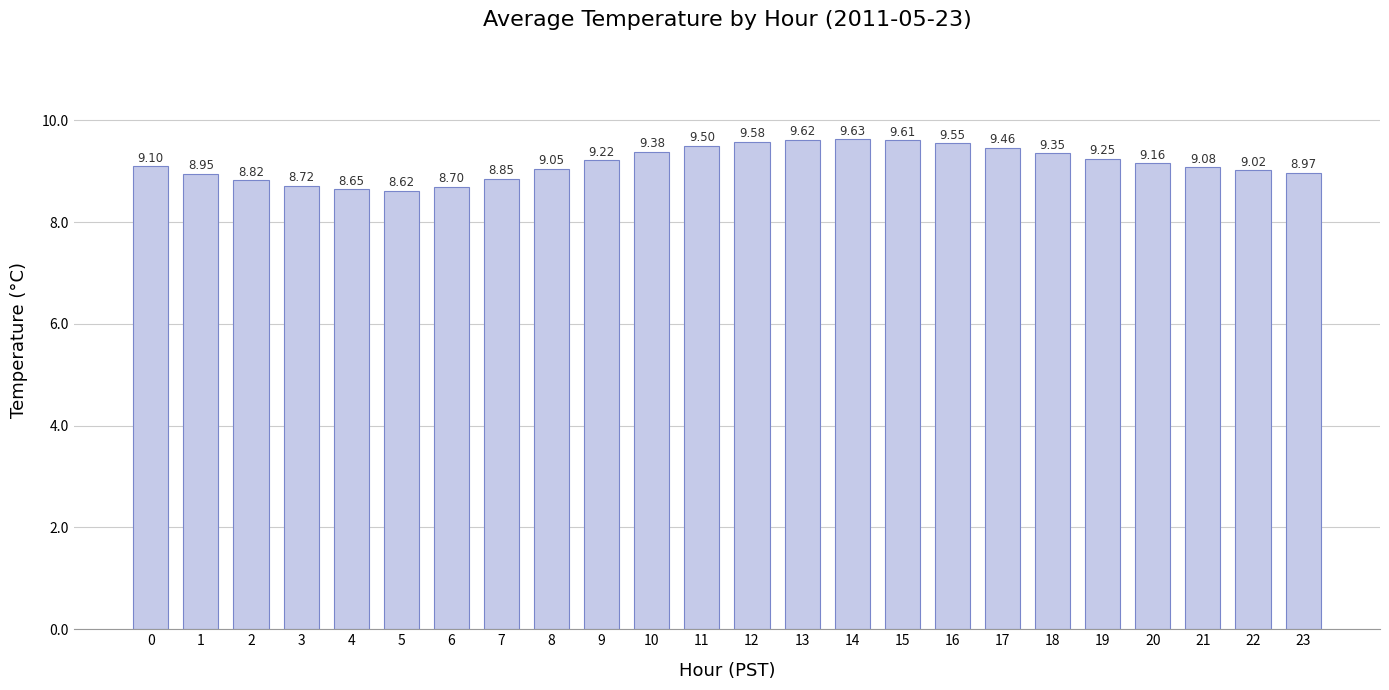

Which label corresponds to the largest value in the chart?

14